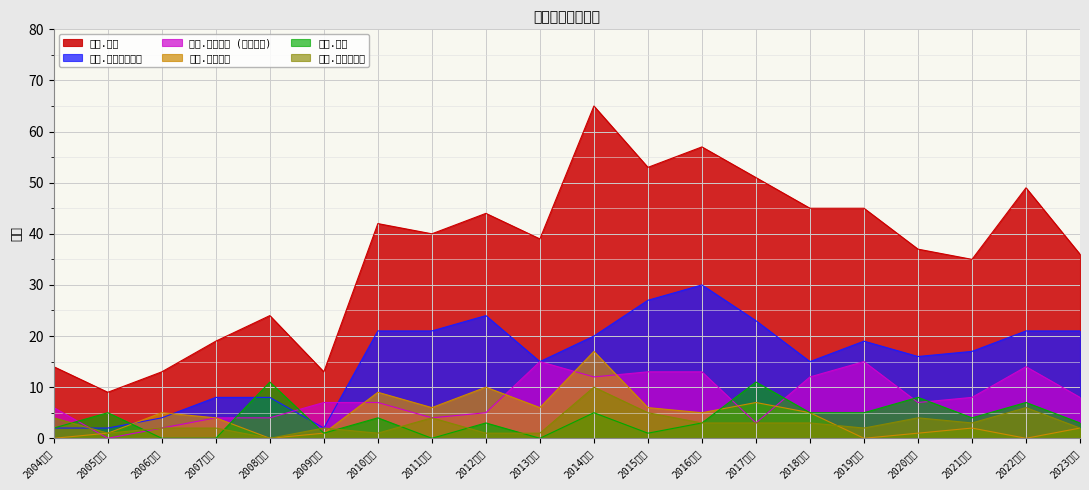

How many values in 著作.国際会議 are above zero?

16